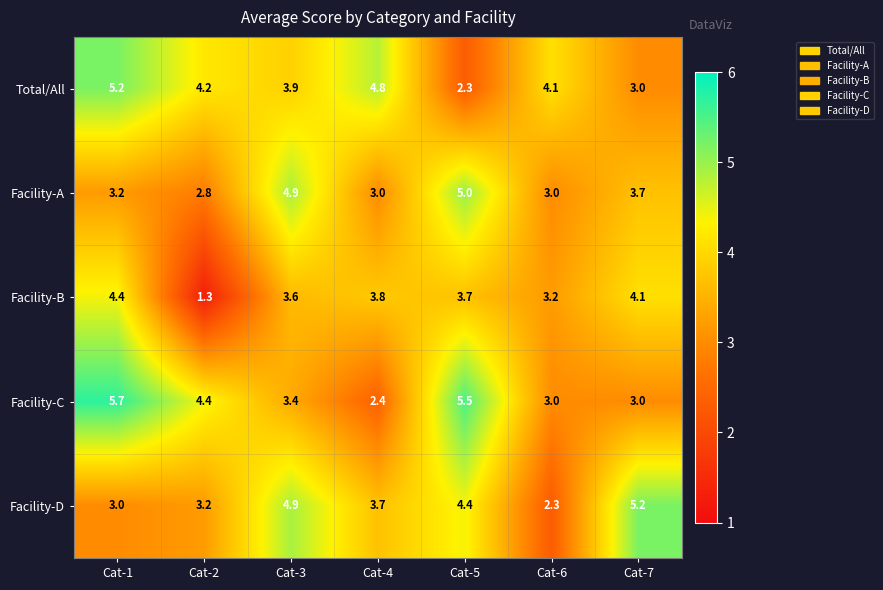

Read the Facility-B value at Cat-7.

4.1